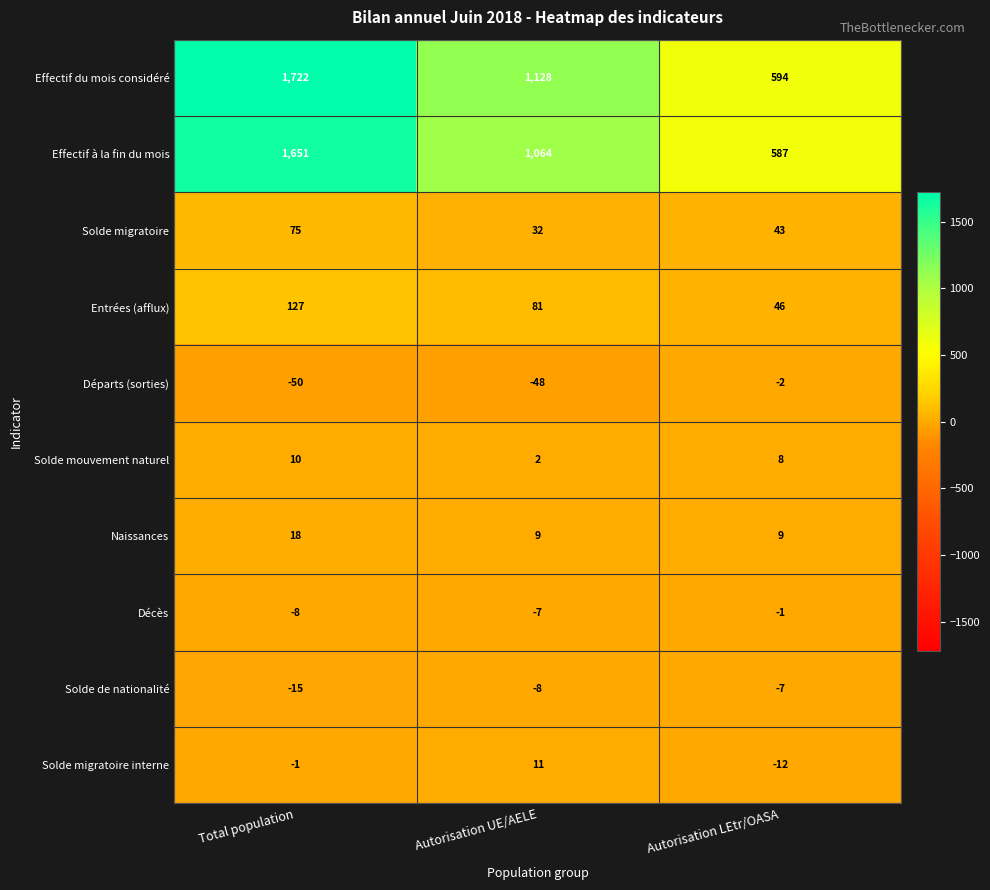

The value of Départs (sorties) at Total population is -50. True or false?

True